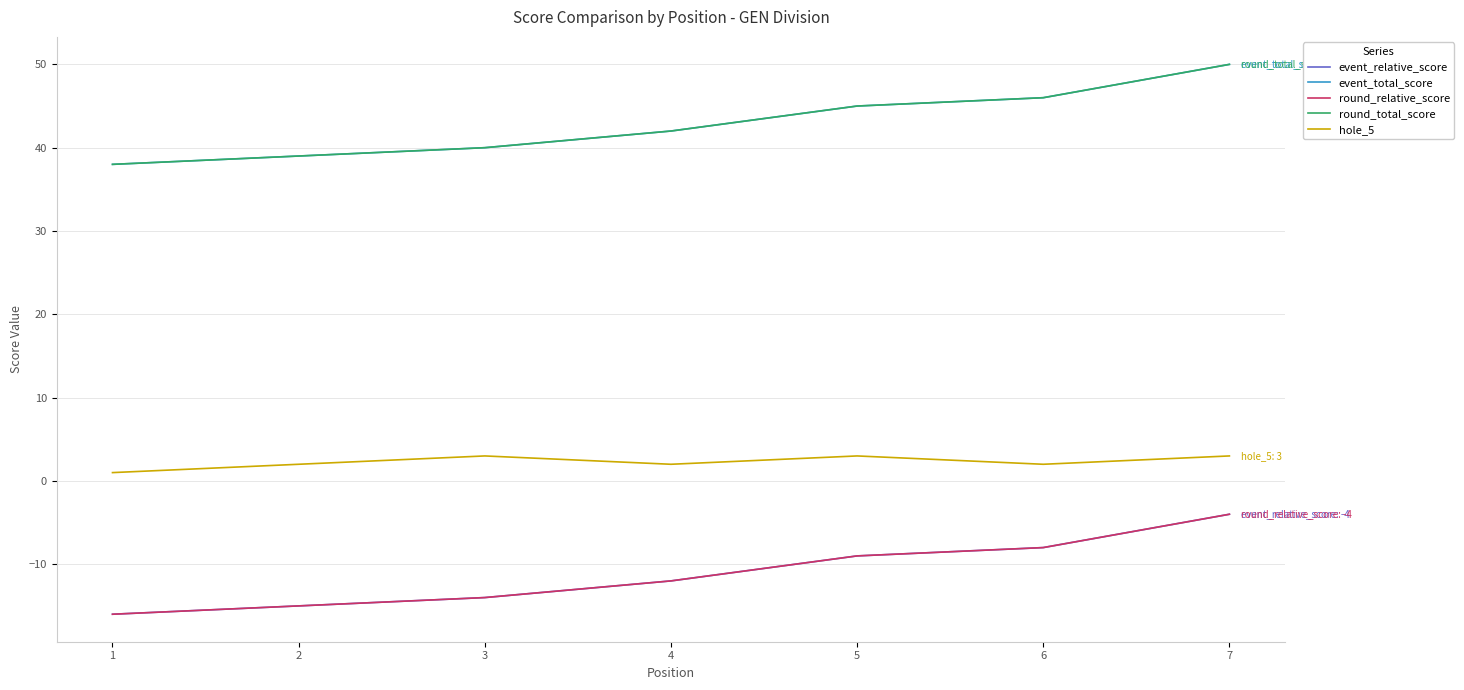

What is the total value across all series at 5?

75